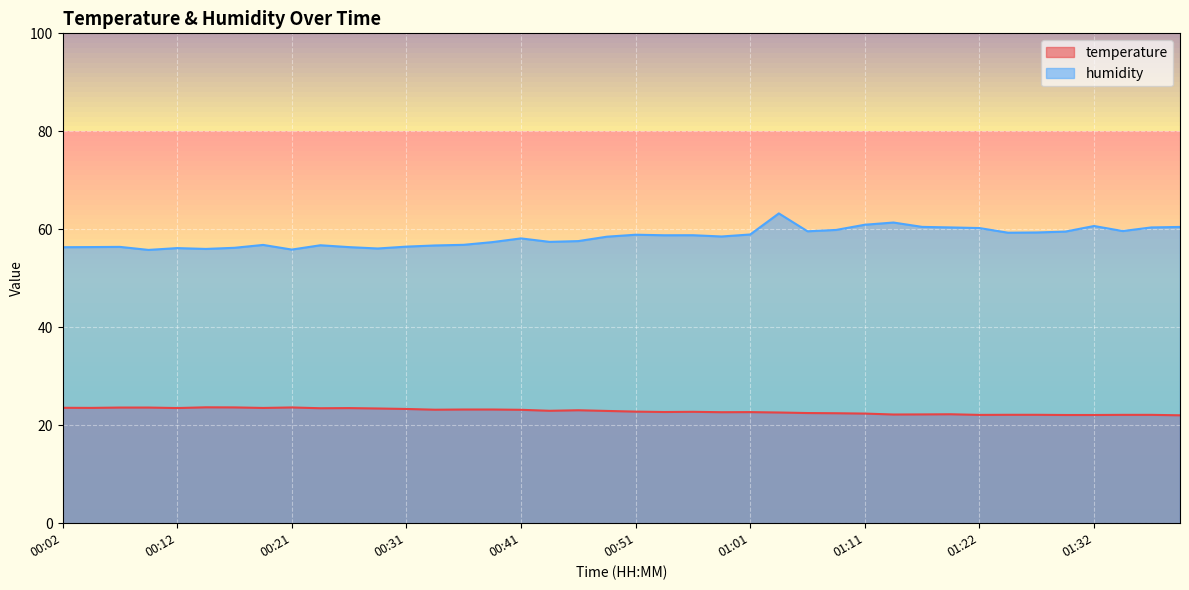

At which label is humidity closest to 59?

01:01